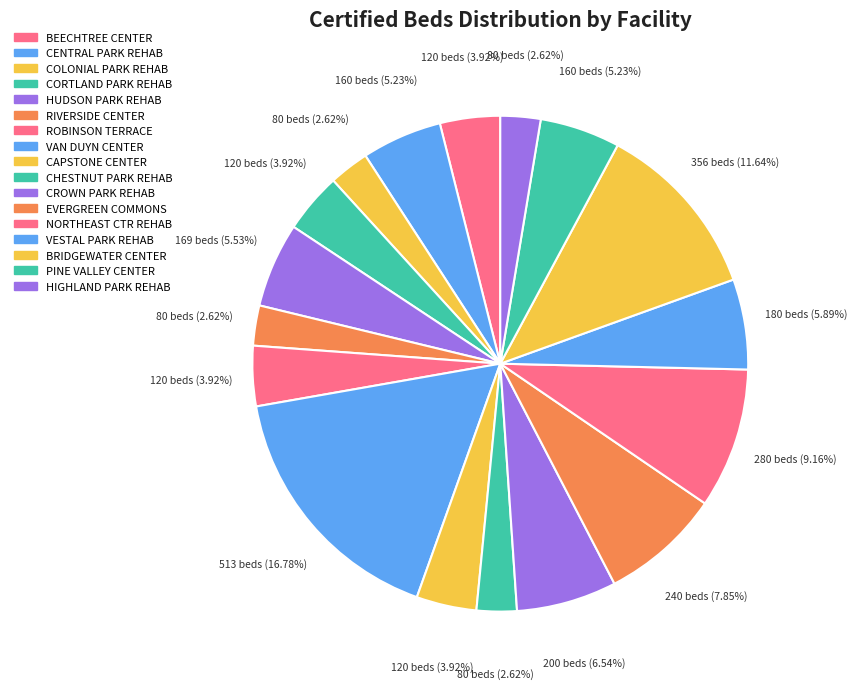

Which has a higher value, EVERGREEN COMMONS or BRIDGEWATER CENTER?

BRIDGEWATER CENTER